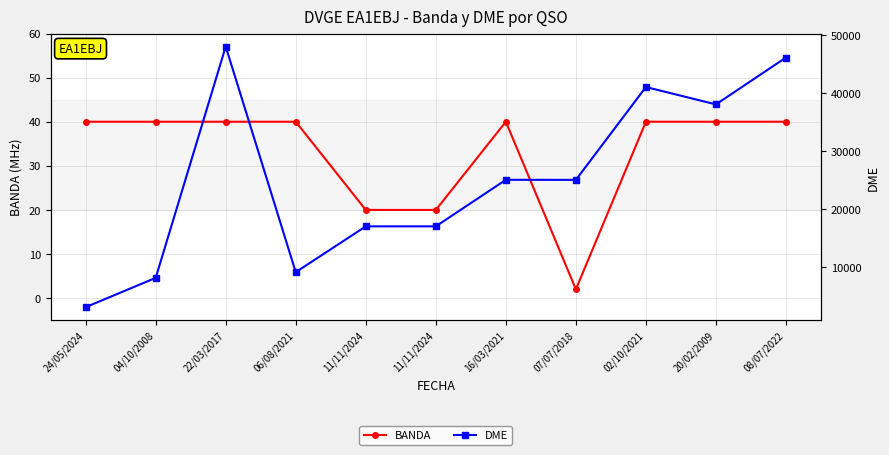

At which category does DME reach its first local valley?

06/08/2021